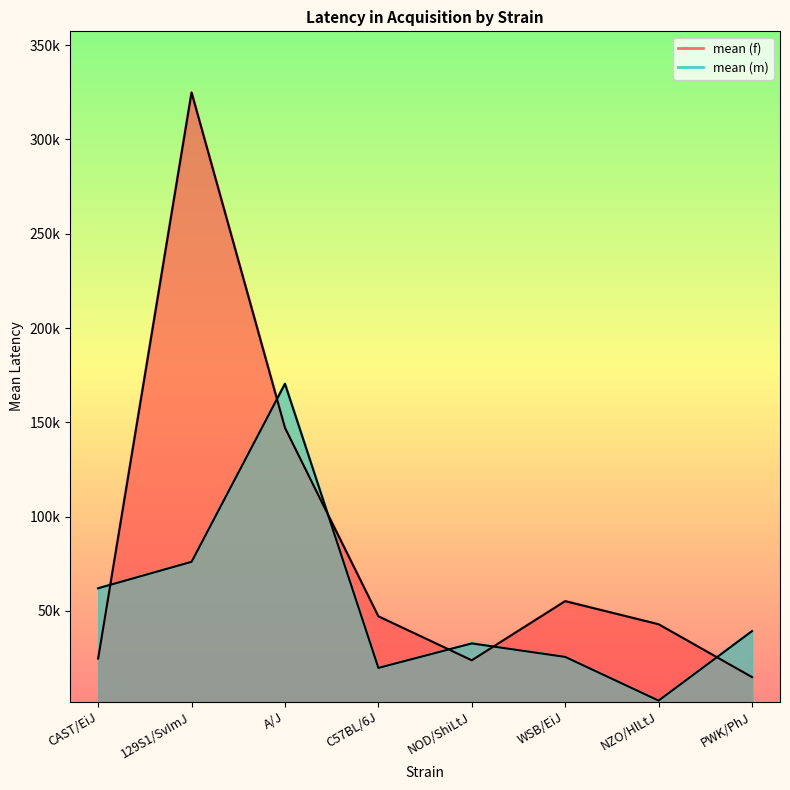

What are all the series names shown in the legend?

mean (f), mean (m)